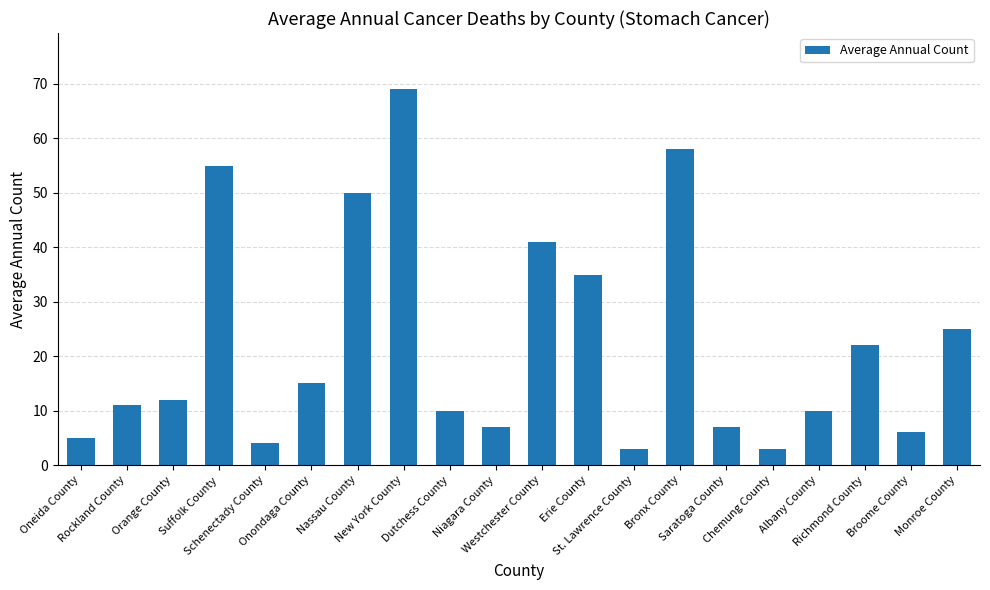

What is the greatest value displayed?

69